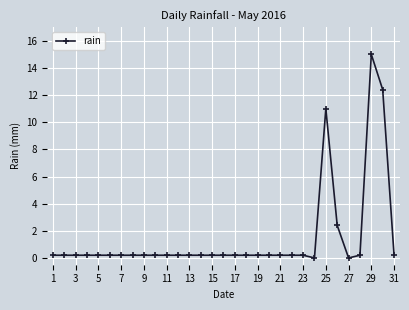

What is the value of the 5th point from the left?

0.2